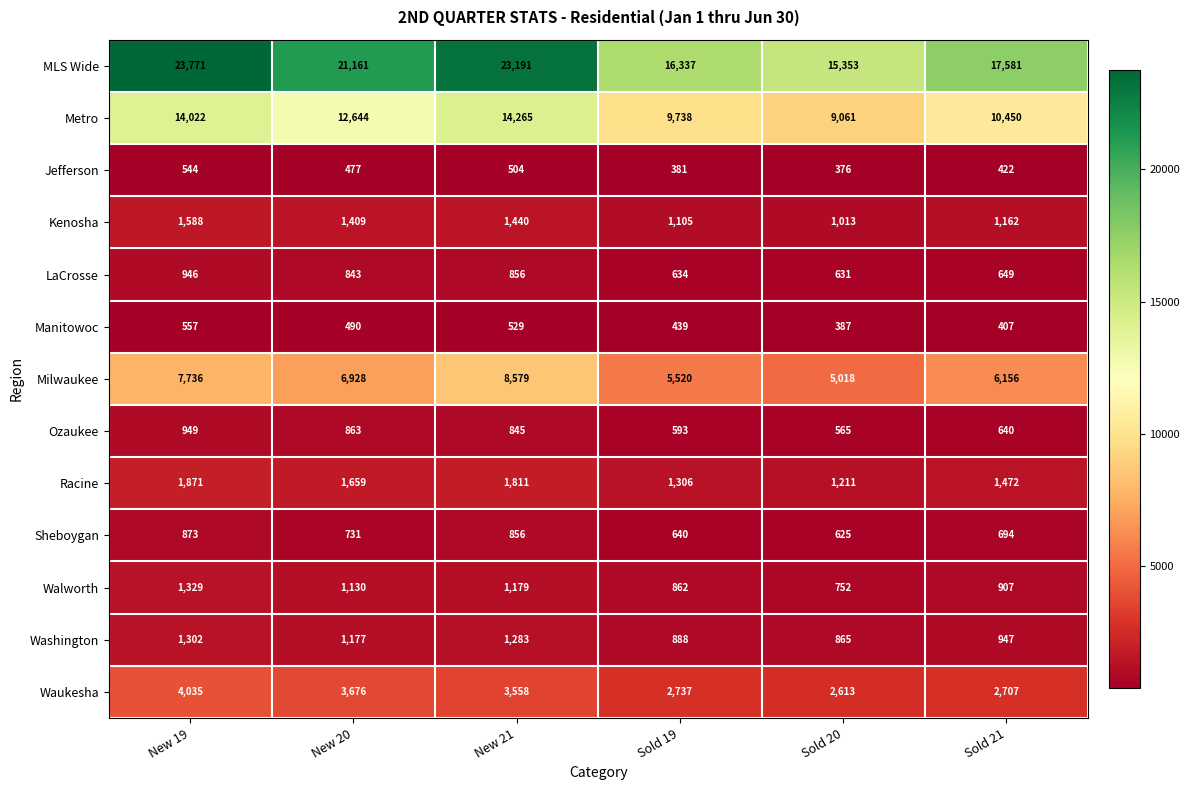

How many Milwaukee values are between 5520 and 7736?

4